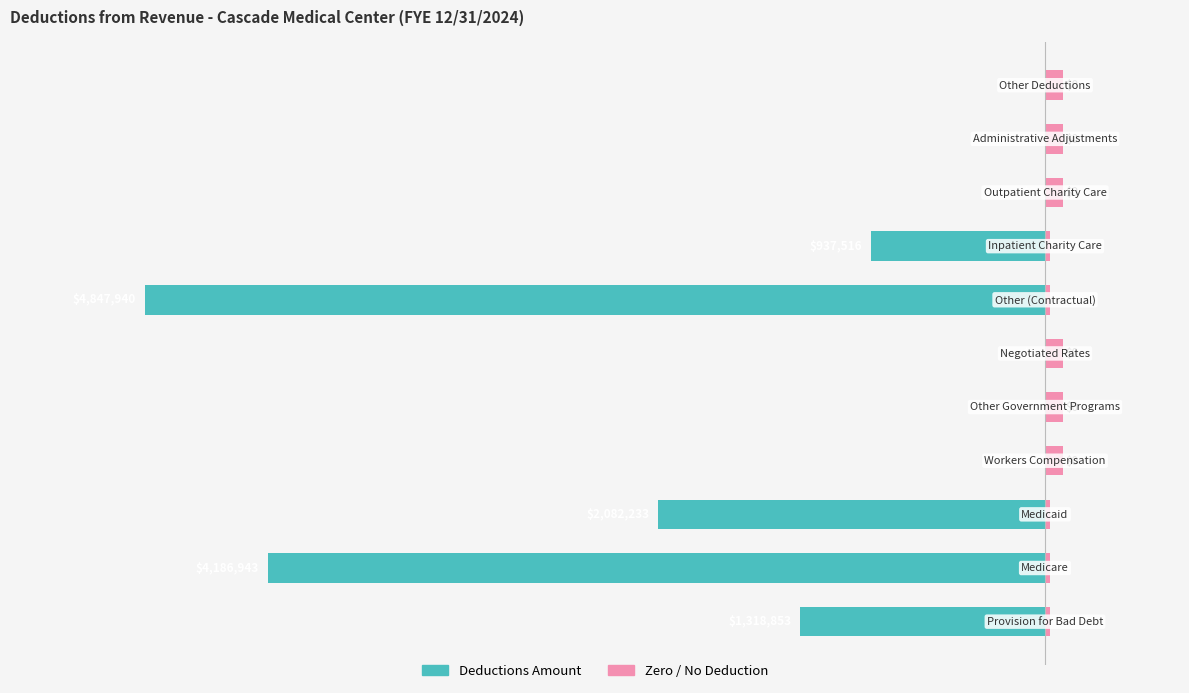

What are all the series names shown in the legend?

Deductions Amount, Zero / No Deduction